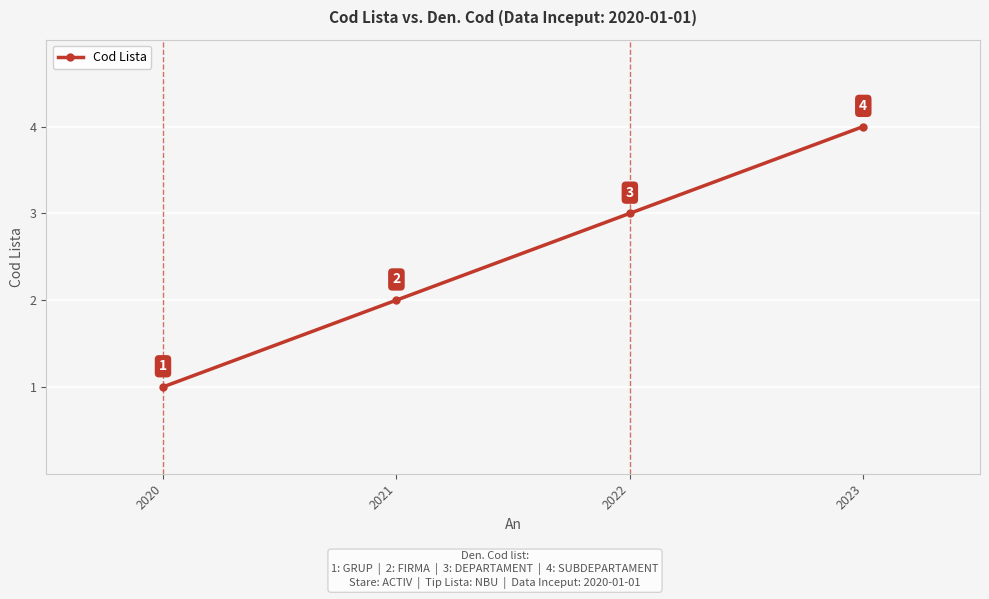

Is it true that the value at 2022 is 5?

False